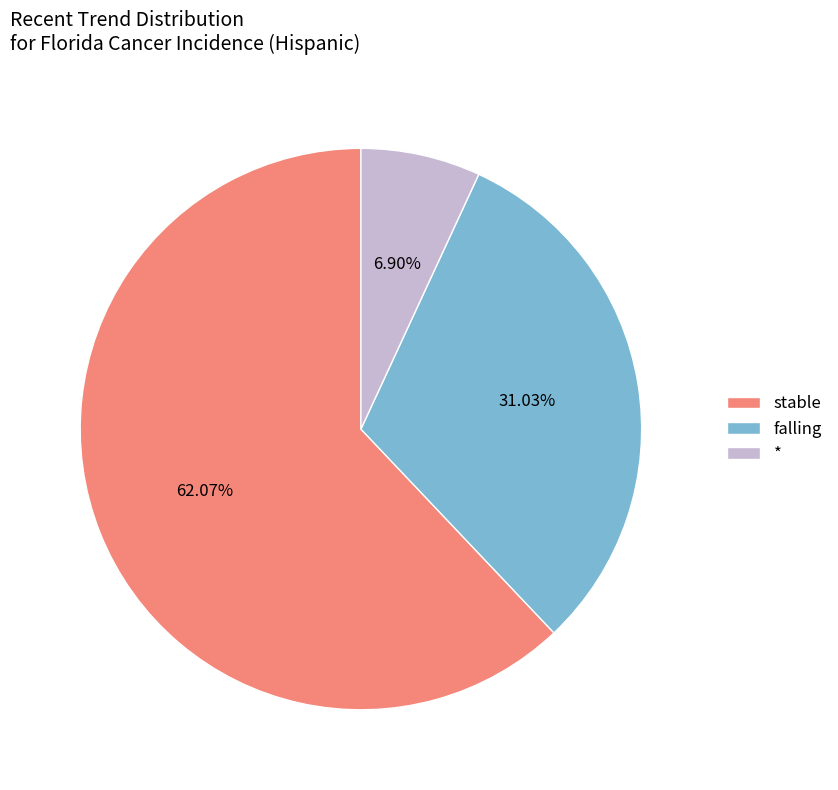

Which slice is the largest?

stable